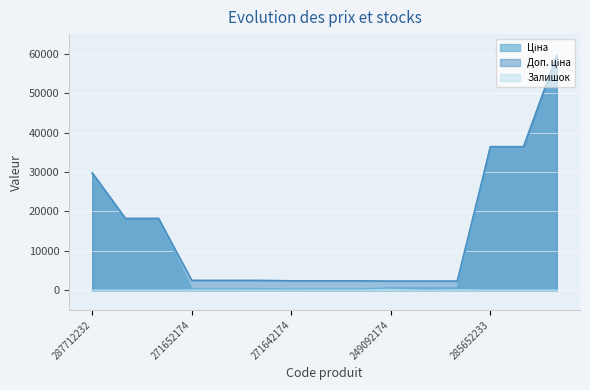

At 285652233, list the series in order from largest to smallest.

Ціна, Доп. ціна, Залишок